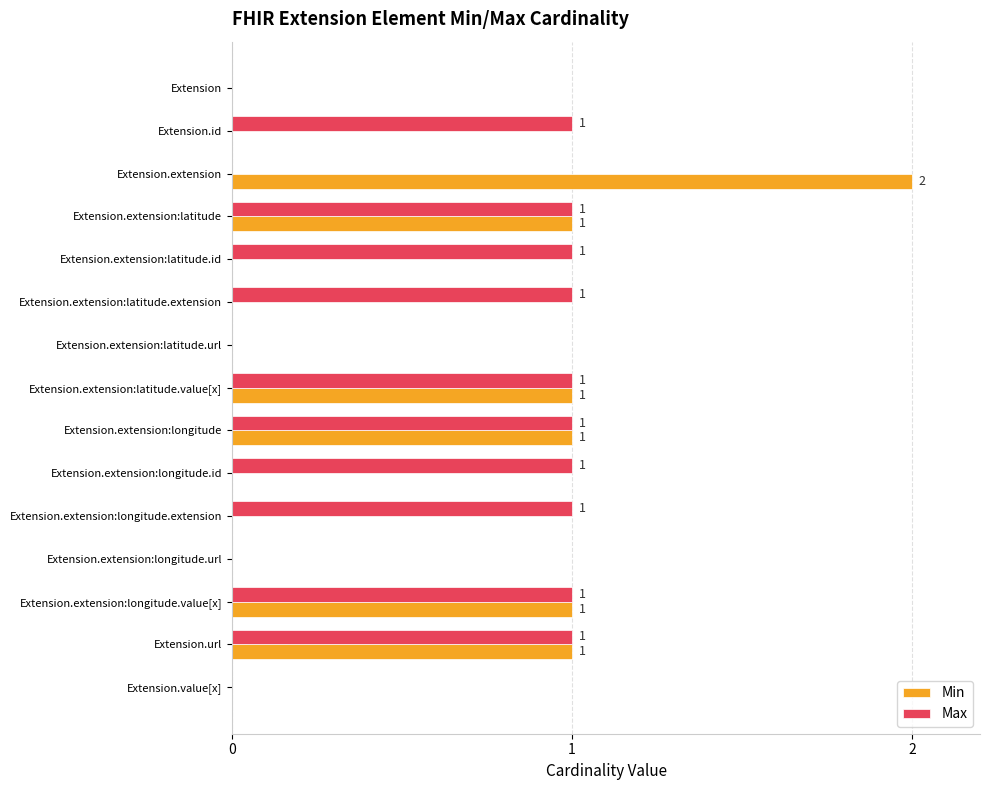

Which series has the largest range (max minus min)?

Min